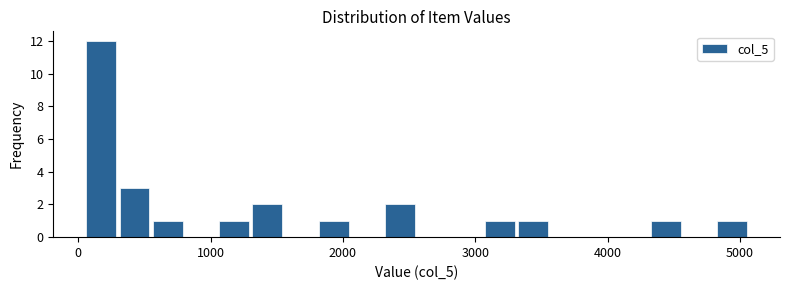

Read against the x-axis, roughly where is the centre of the tallest bar?

200